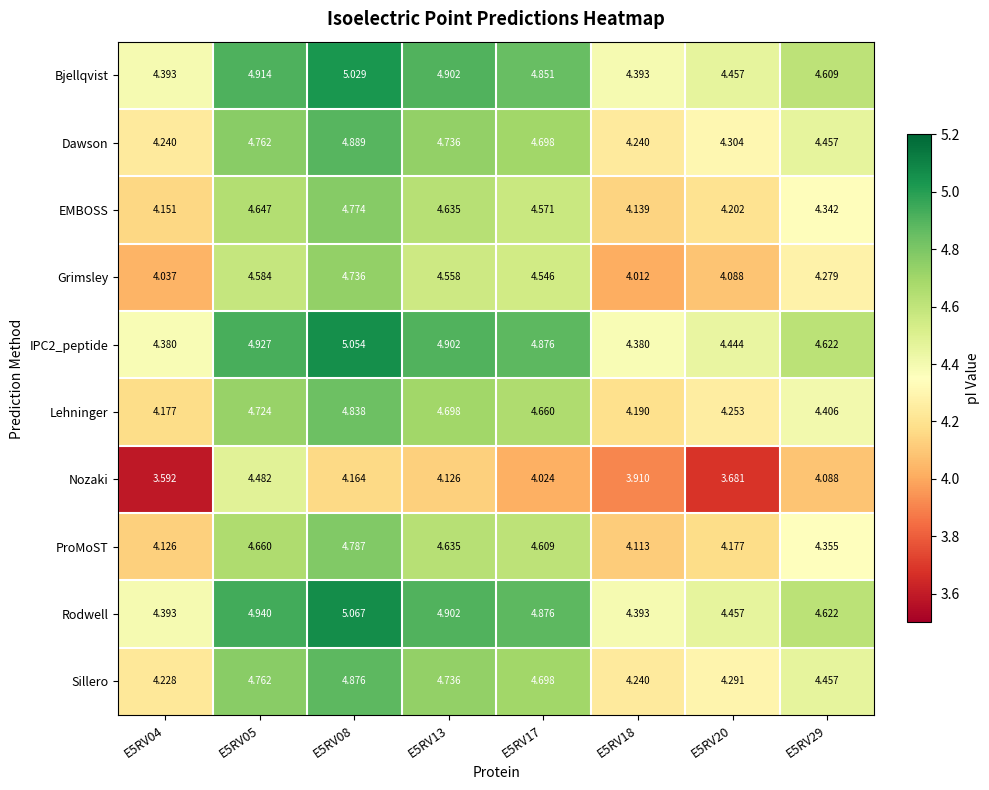

What is the total value across all series at E5RV04?

41.7